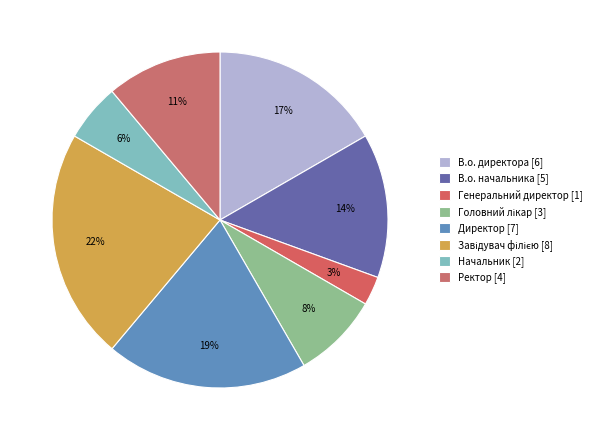

How many segments does this pie chart have?

8